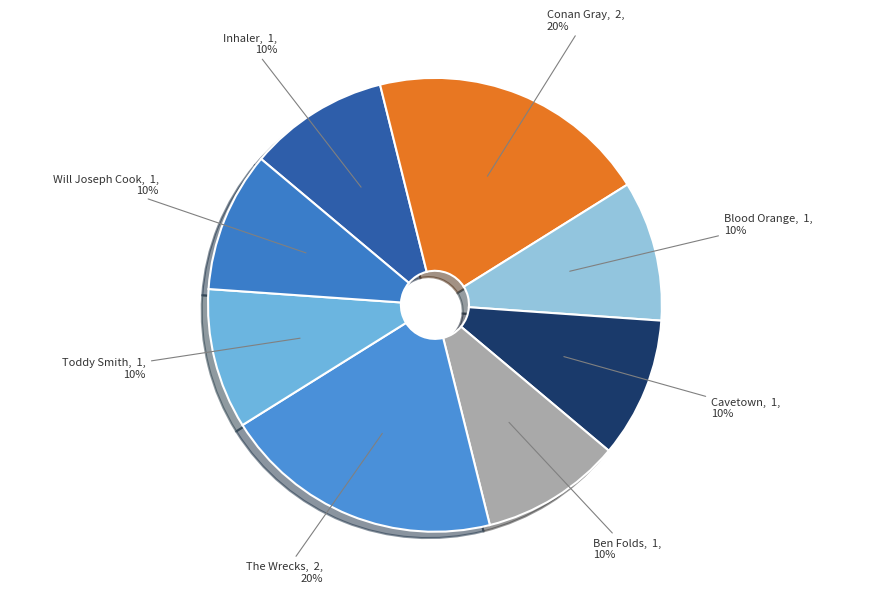

What is the ratio of the value at Conan Gray to the value at Toddy Smith?

2.0